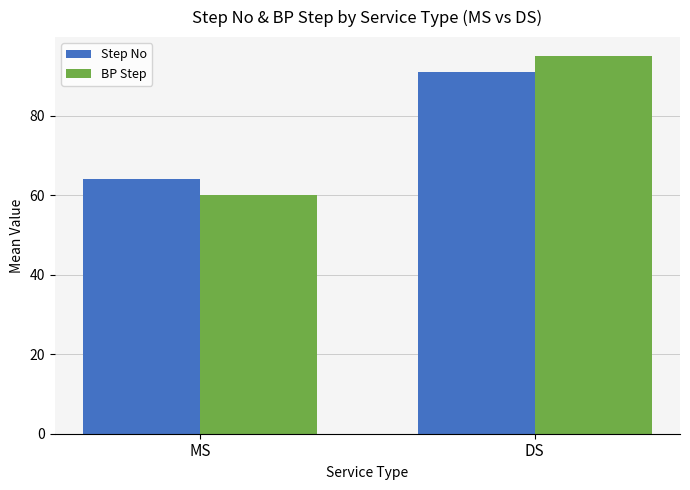

How many groups of bars are there?

2